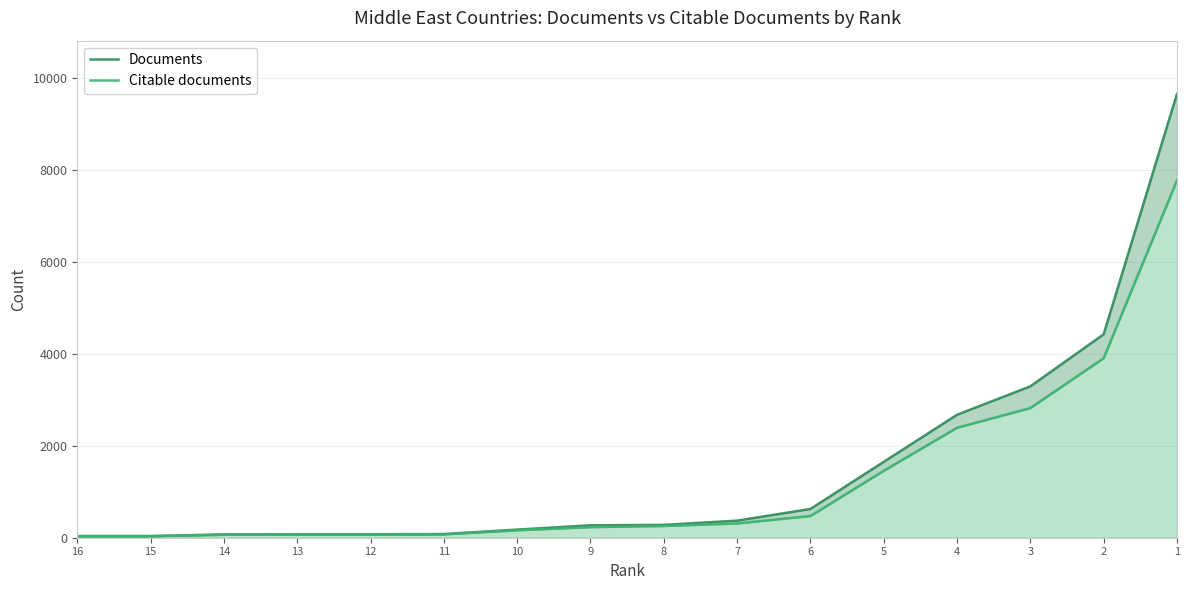

How many categories are shown in the chart?

16